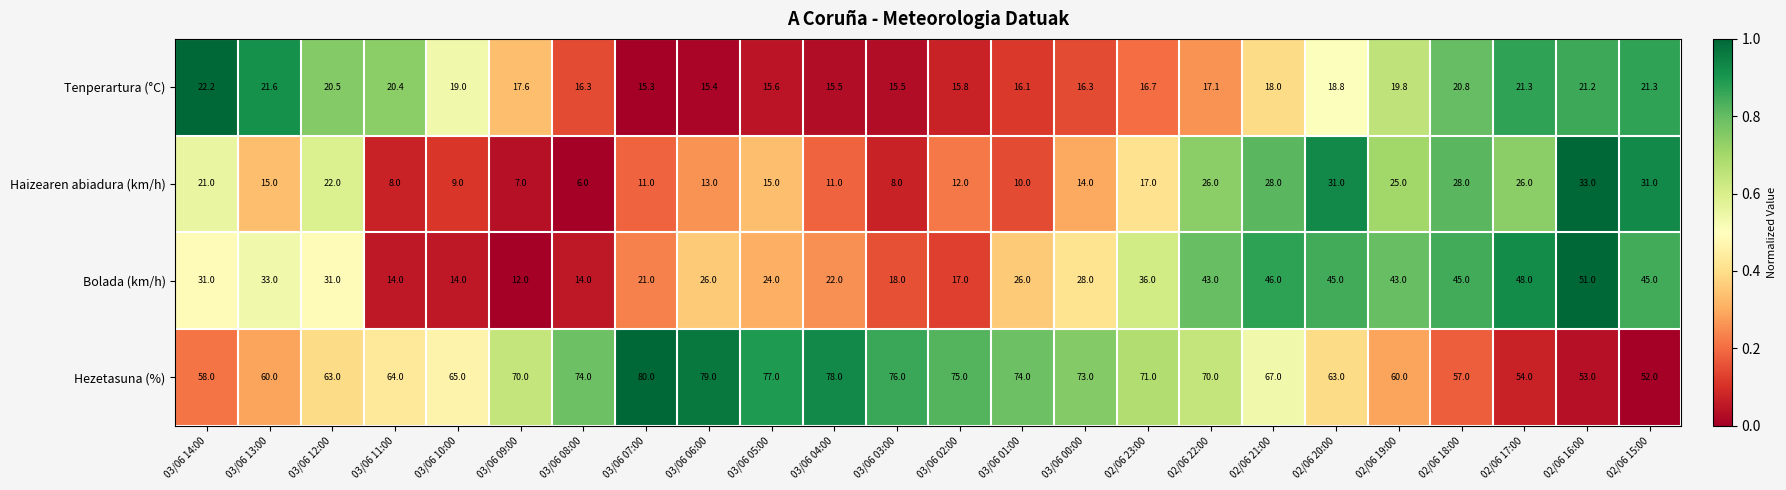

List the series in order of their peak value, lowest first.

Tenperartura (°C), Haizearen abiadura (km/h), Bolada (km/h), Hezetasuna (%)